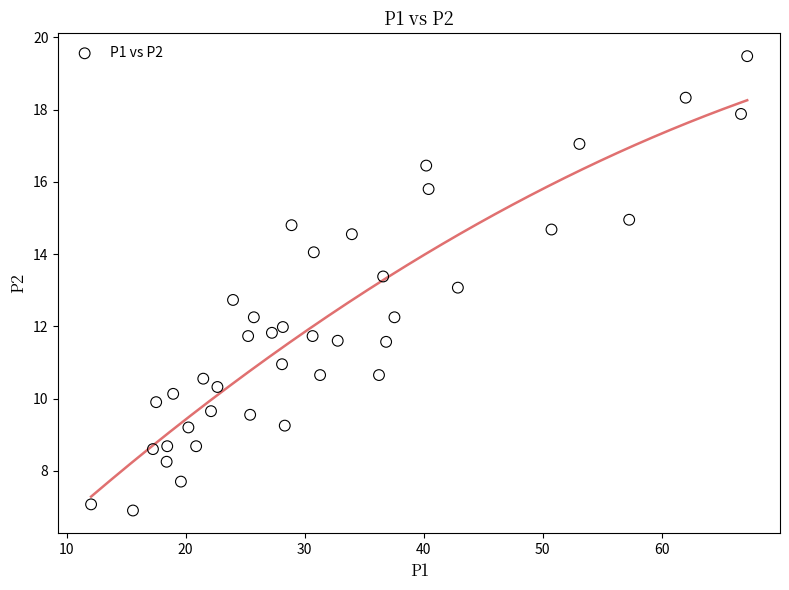

What is the range of X values (max minus min)?

55.2